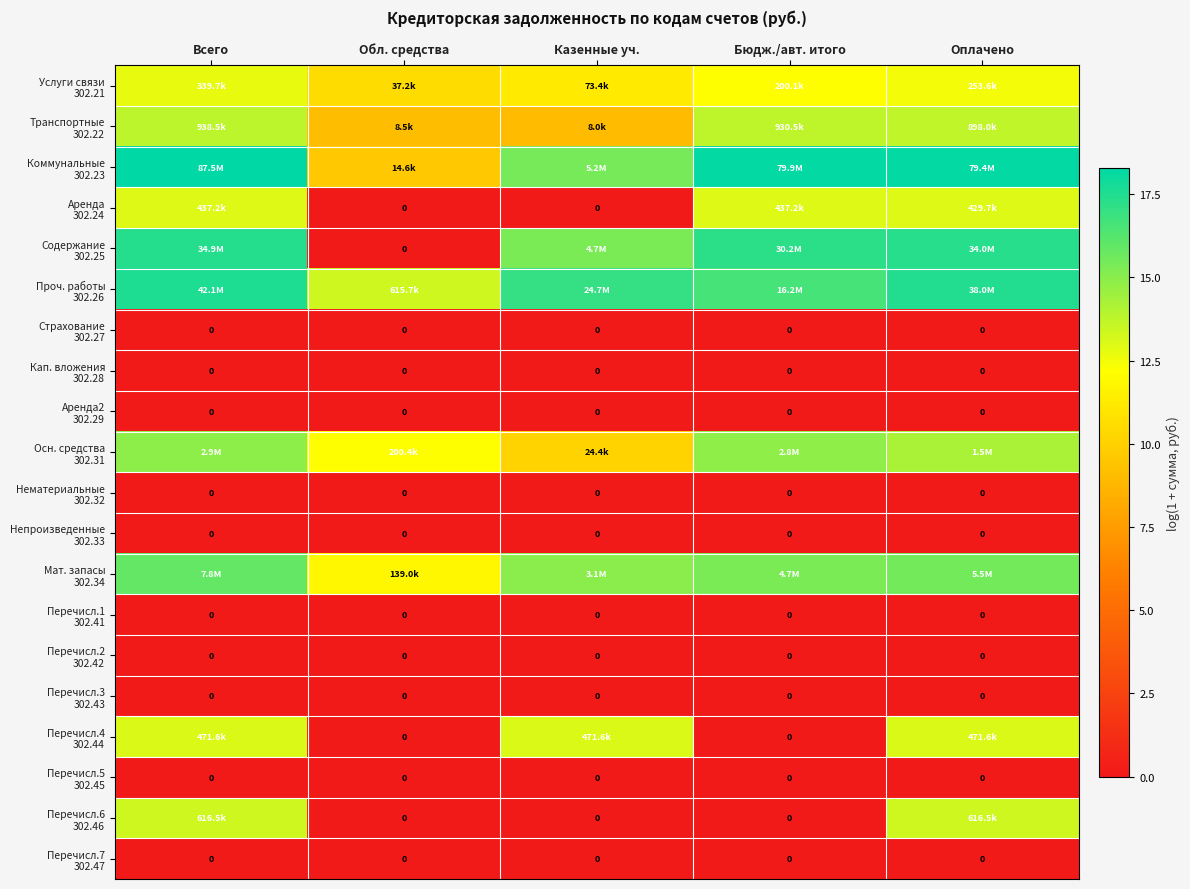

What is the spread (max minus min) of values at Всего?

18.3